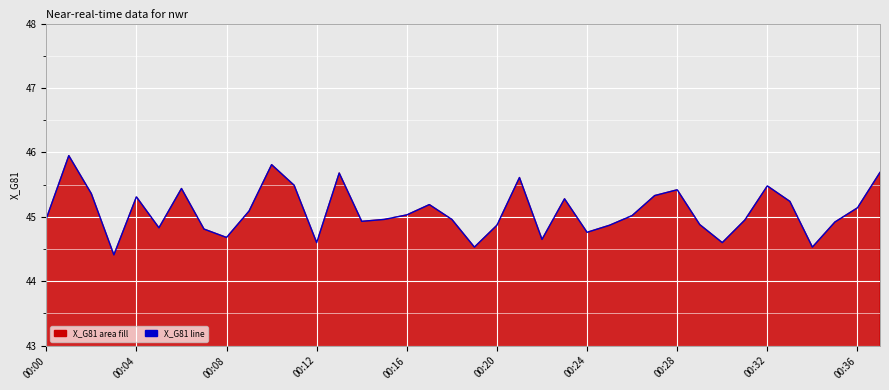

What is the minimum value shown in the chart?

44.4